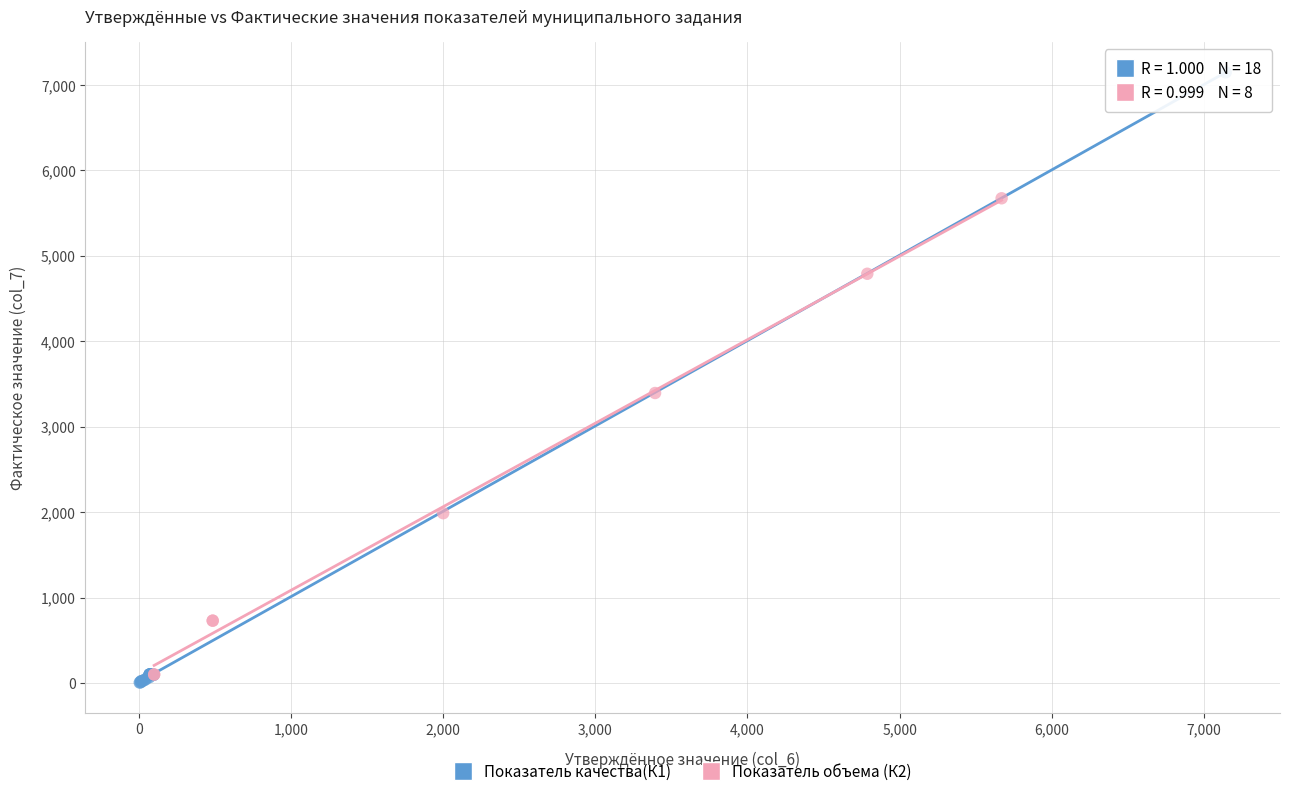

Which series reaches the maximum Y coordinate?

Показатель качества(К1)